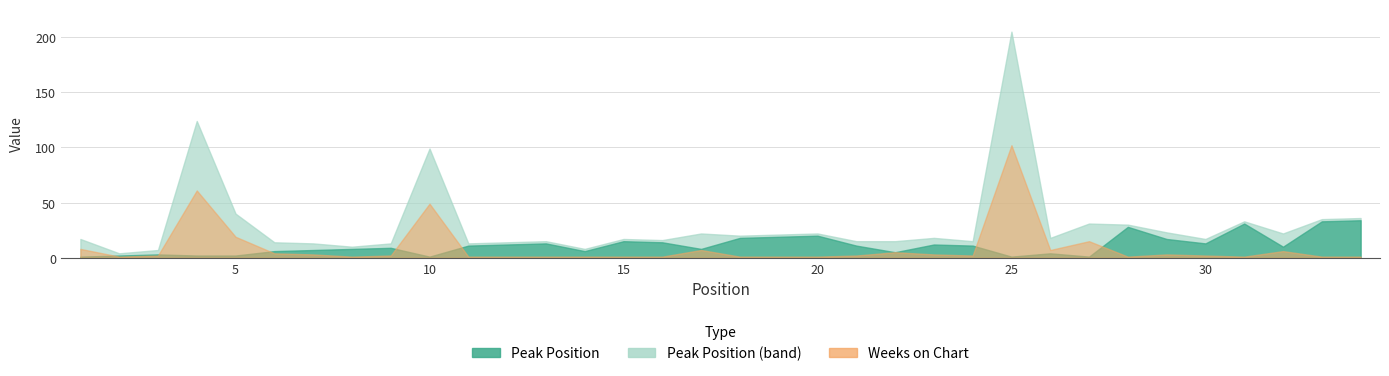

Count the number of categories in the chart.

34